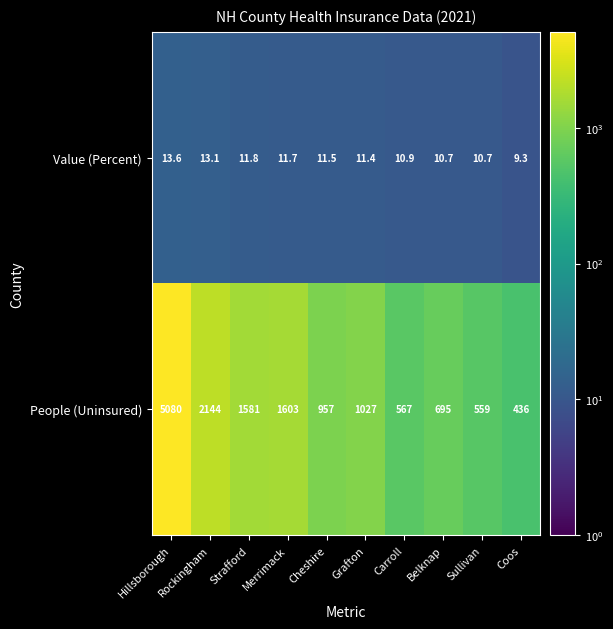

How many data points does each series have?

10